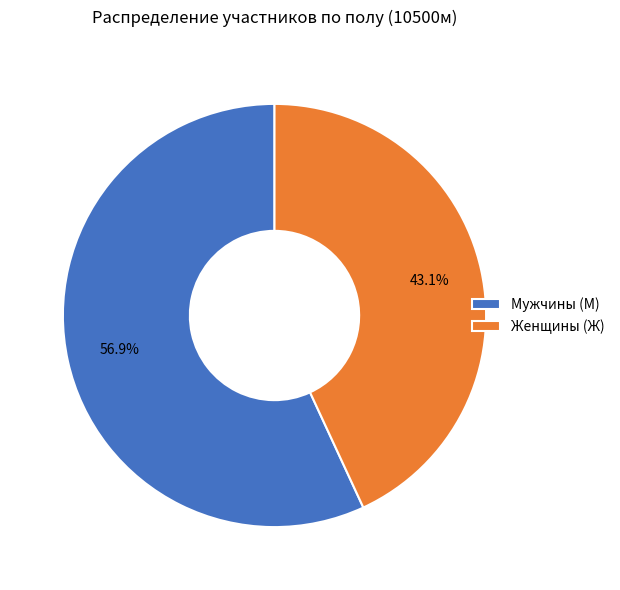

Which slice is the largest?

Мужчины (М)